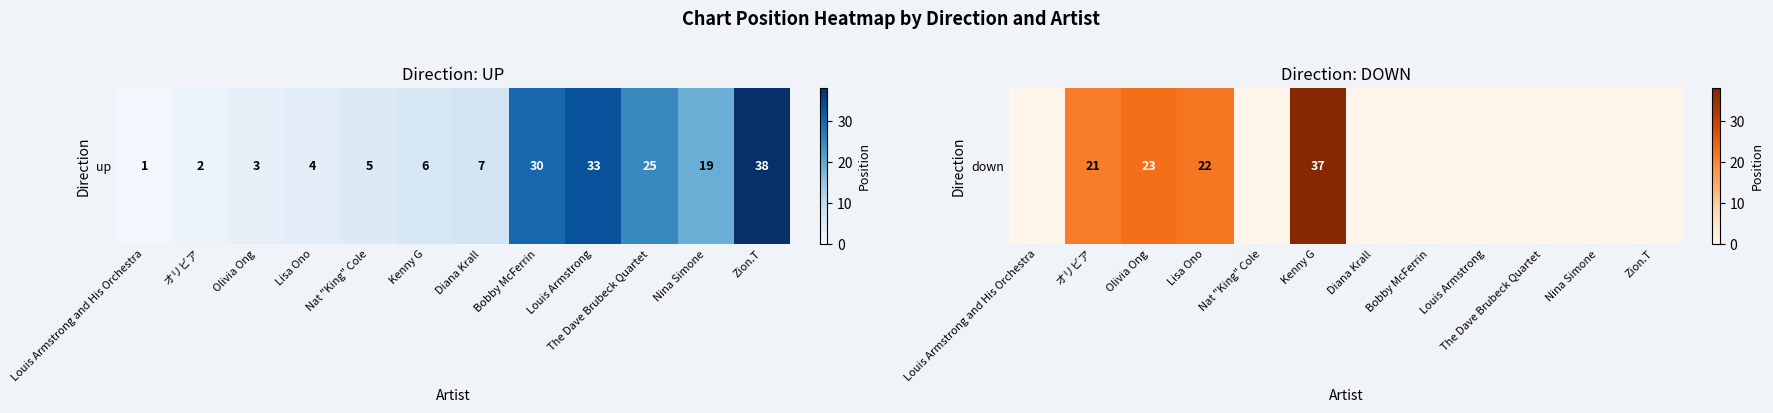

What is the average value?

9